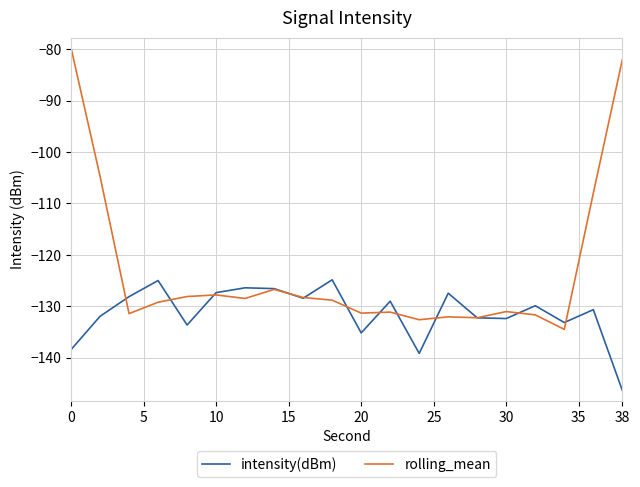

How many lines are shown in the chart?

2